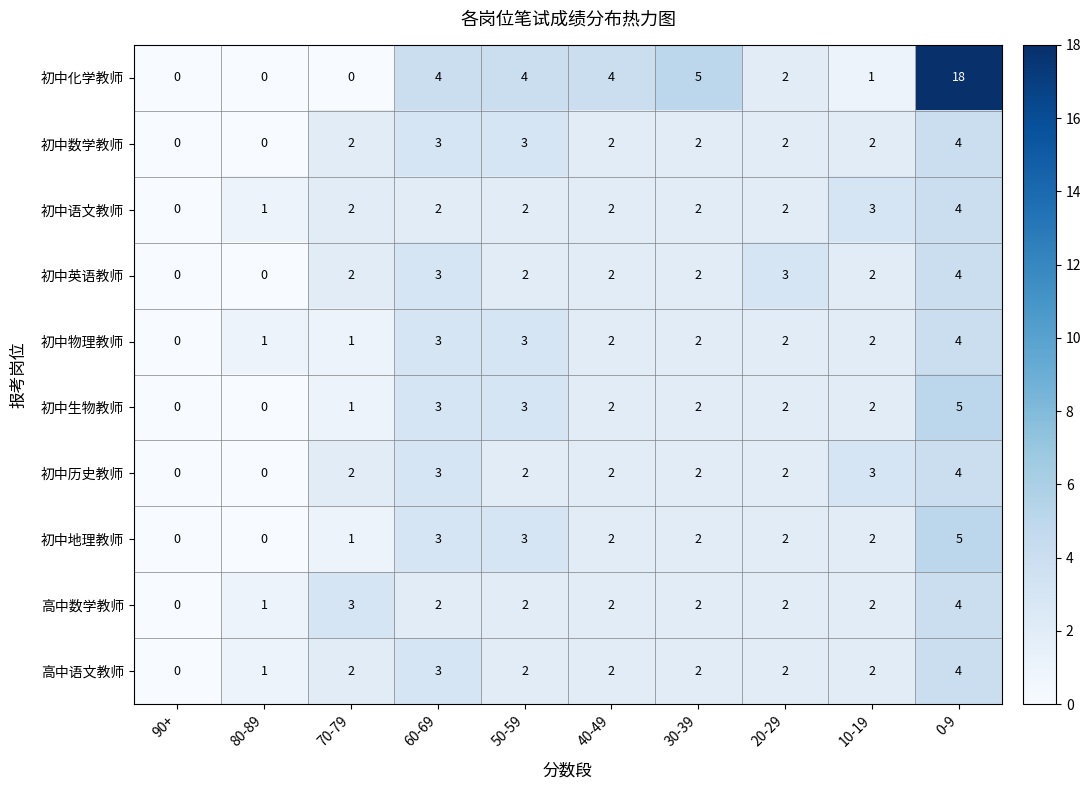

At which label does 初中英语教师 reach its peak?

0-9